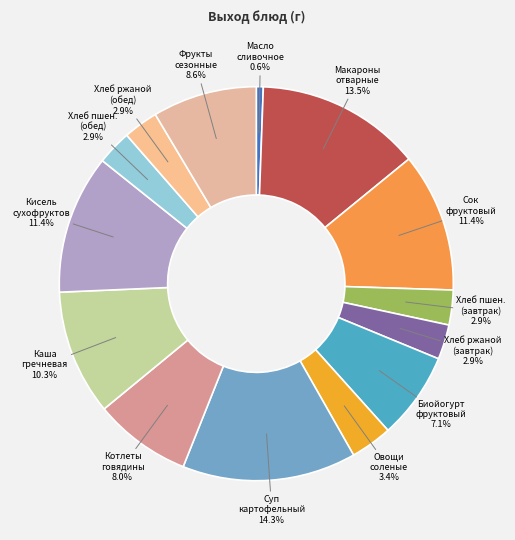

Do Хлеб пшен. (завтрак) and Хлеб ржаной (обед) together represent more than half of the pie?

No